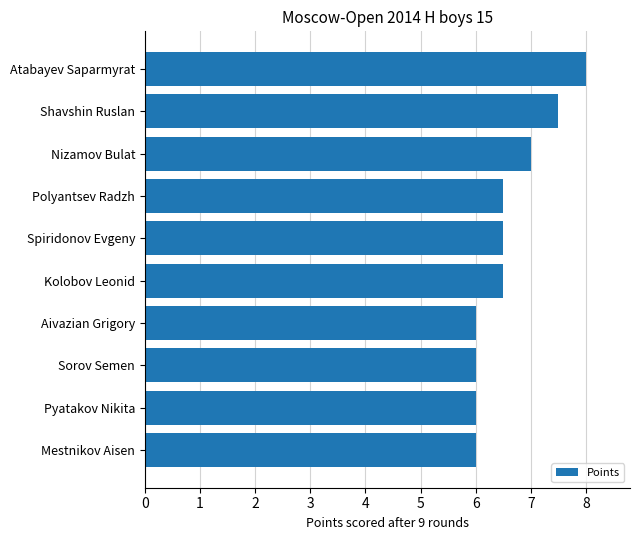

What is the sum of all values?

66.0